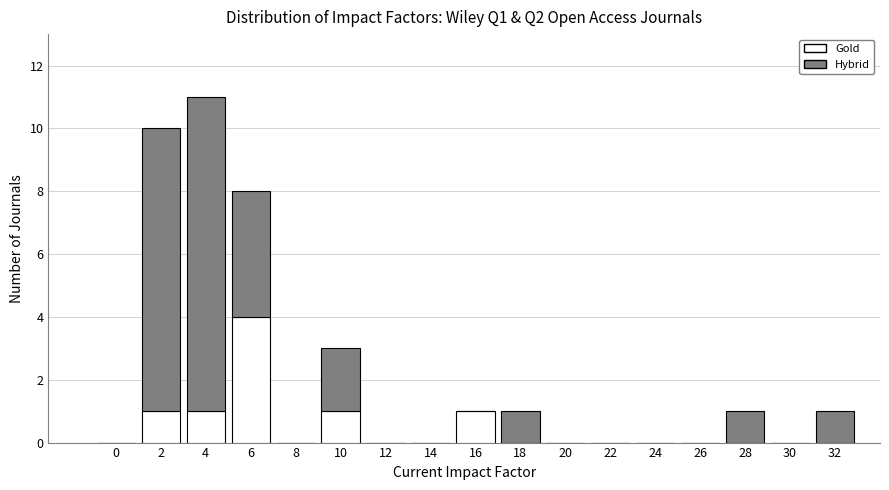

At which category is the sum across all series the highest?

4